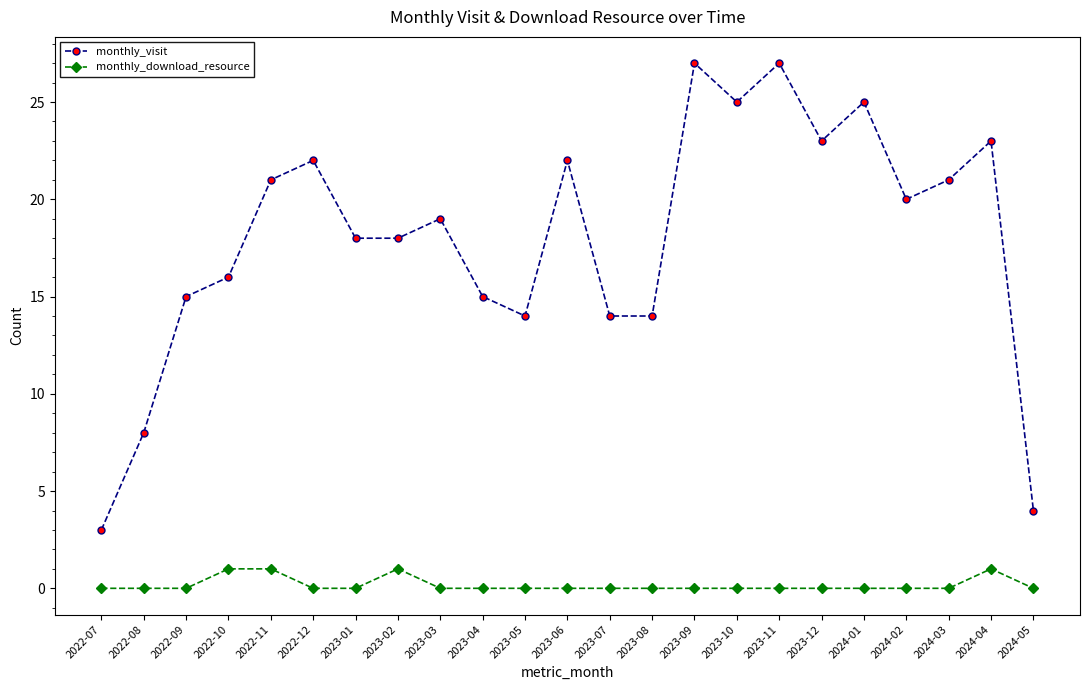

At which category does monthly_visit reach its first local peak?

2022-12